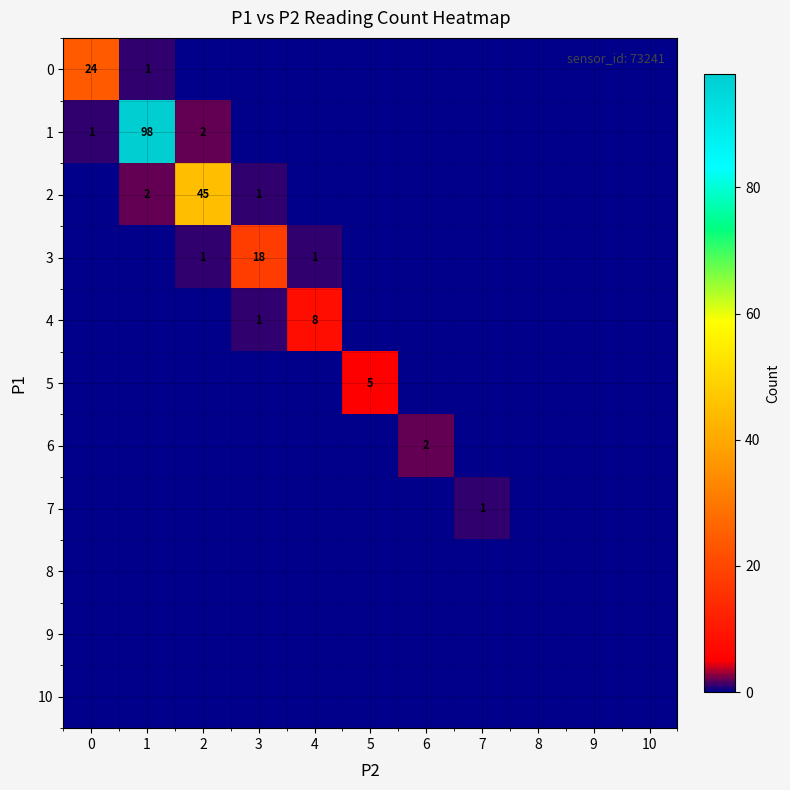

The value of 5 at 5 is 3. True or false?

False